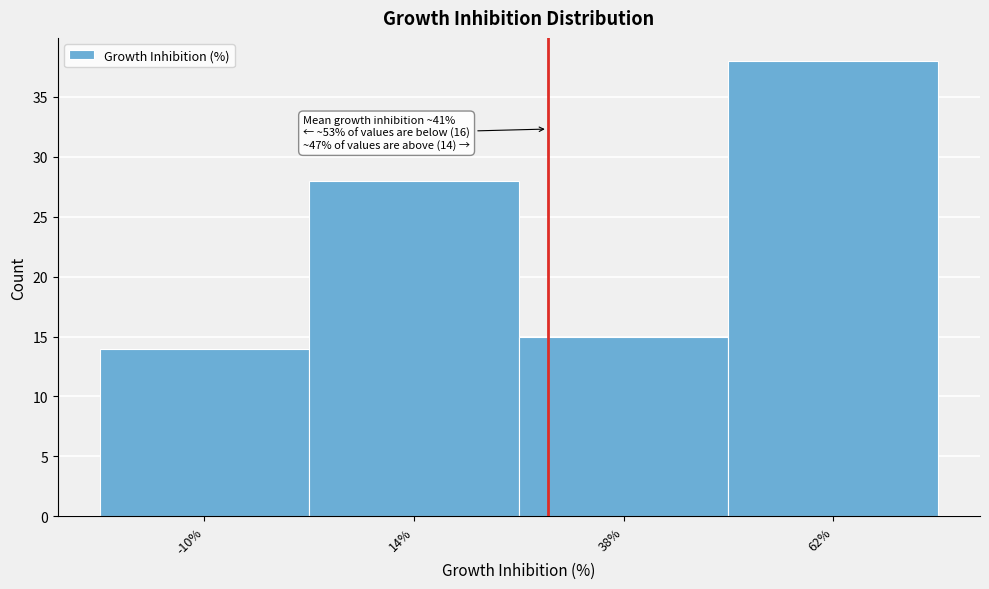

Reading right to left, list all the values displayed in this chart.

62%=38	38%=15	14%=28	-10%=14